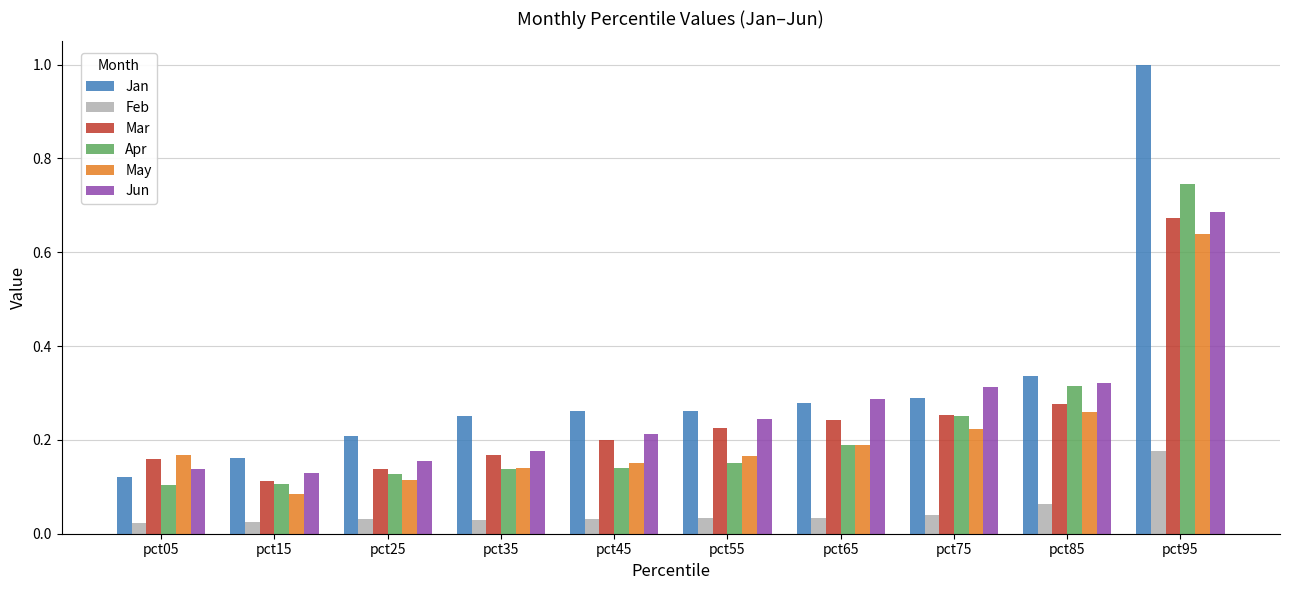

How many data points does each series have?

10